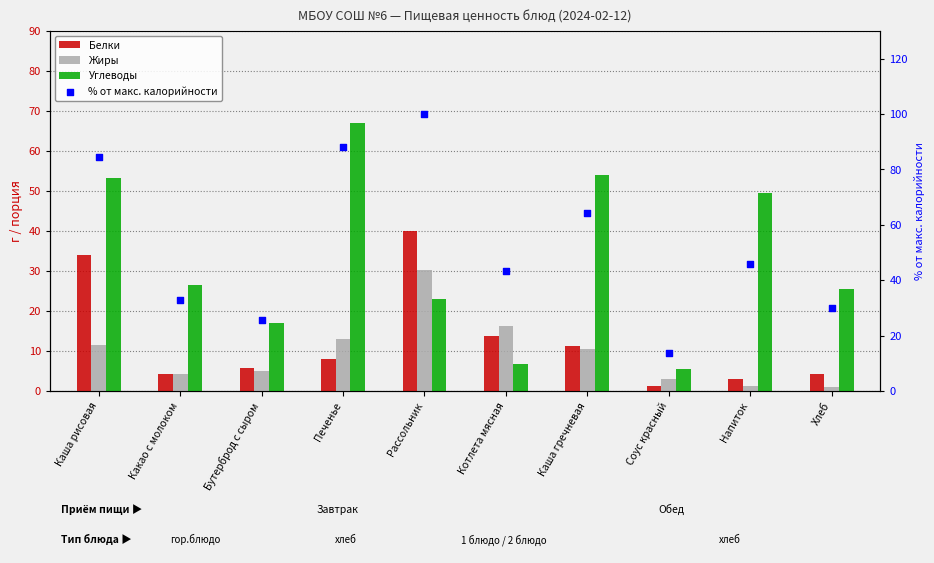

Which series has the largest Y range (max minus min)?

% от макс. калорийности